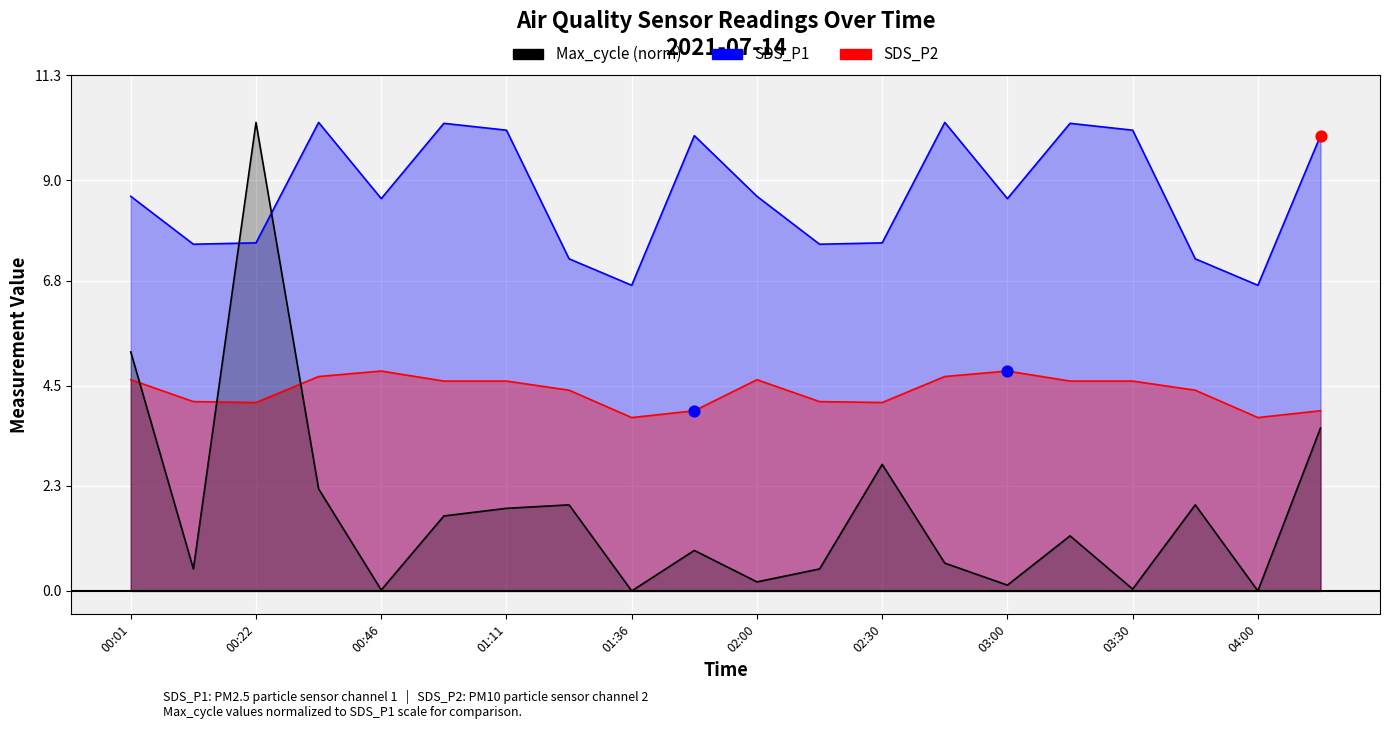

Which series reaches the maximum Y coordinate?

SDS_P1